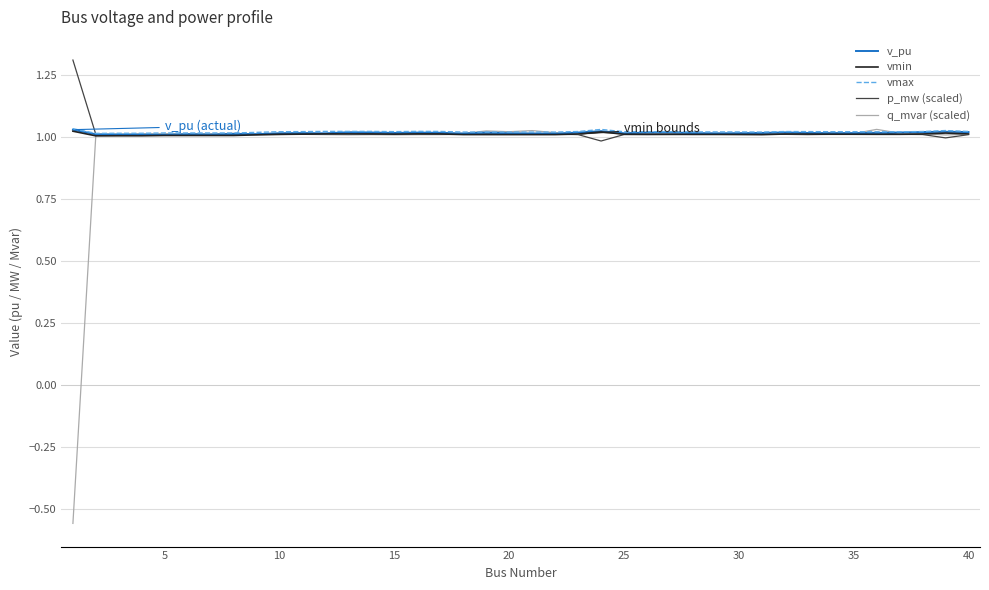

Which series has the largest range (max minus min)?

q_mvar (scaled)